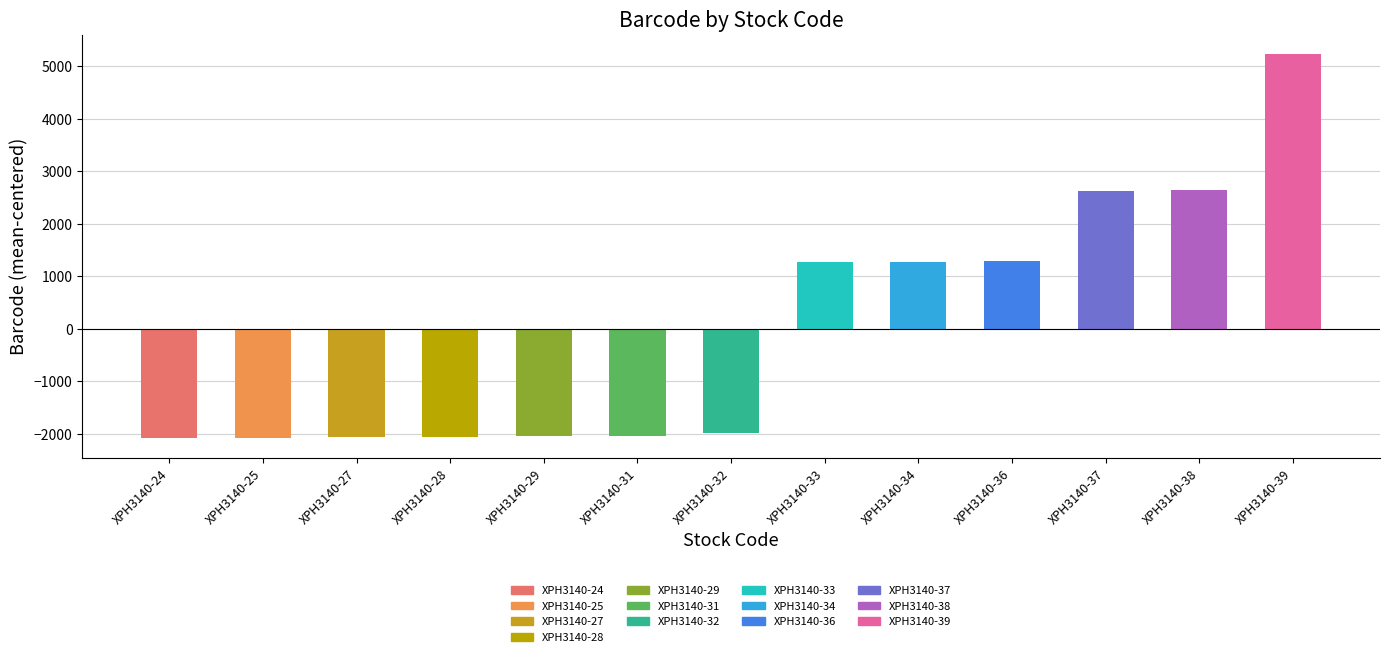

What is the difference between the second highest and second lowest values?

4725.0